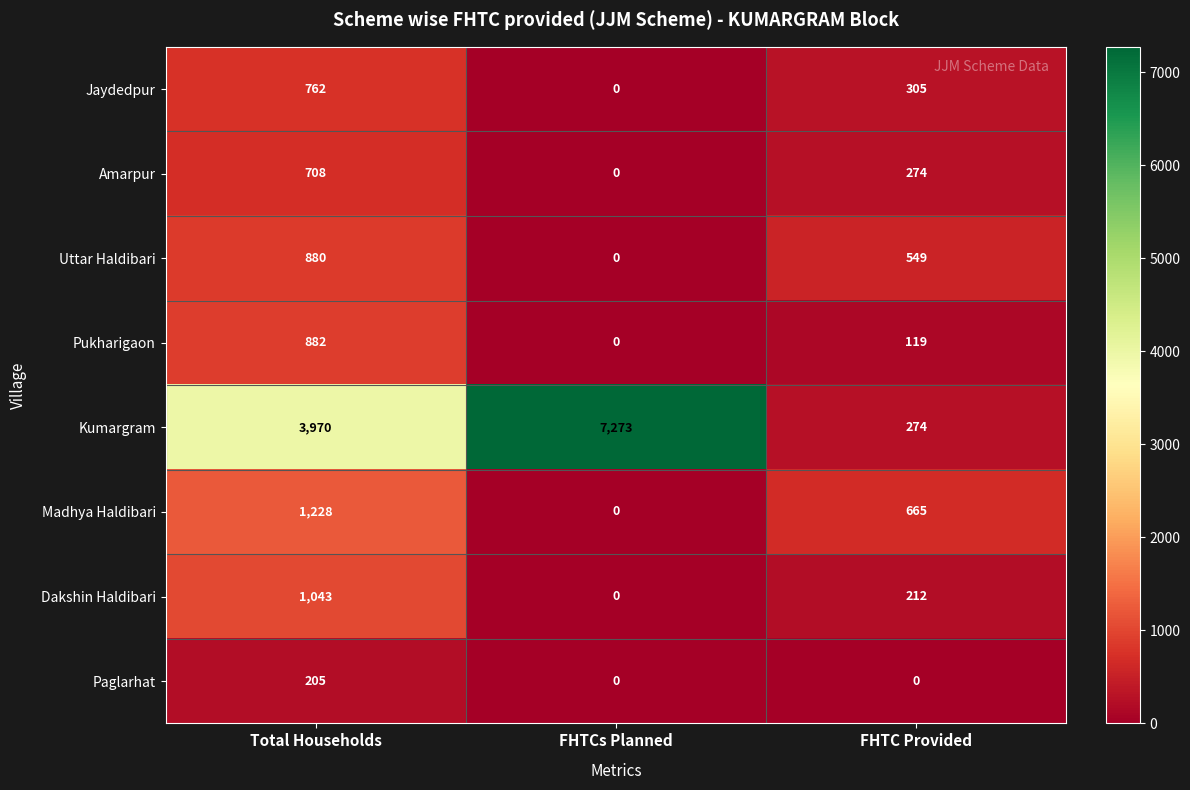

What is the sum of the Amarpur values at Total Households and FHTCs Planned?

708